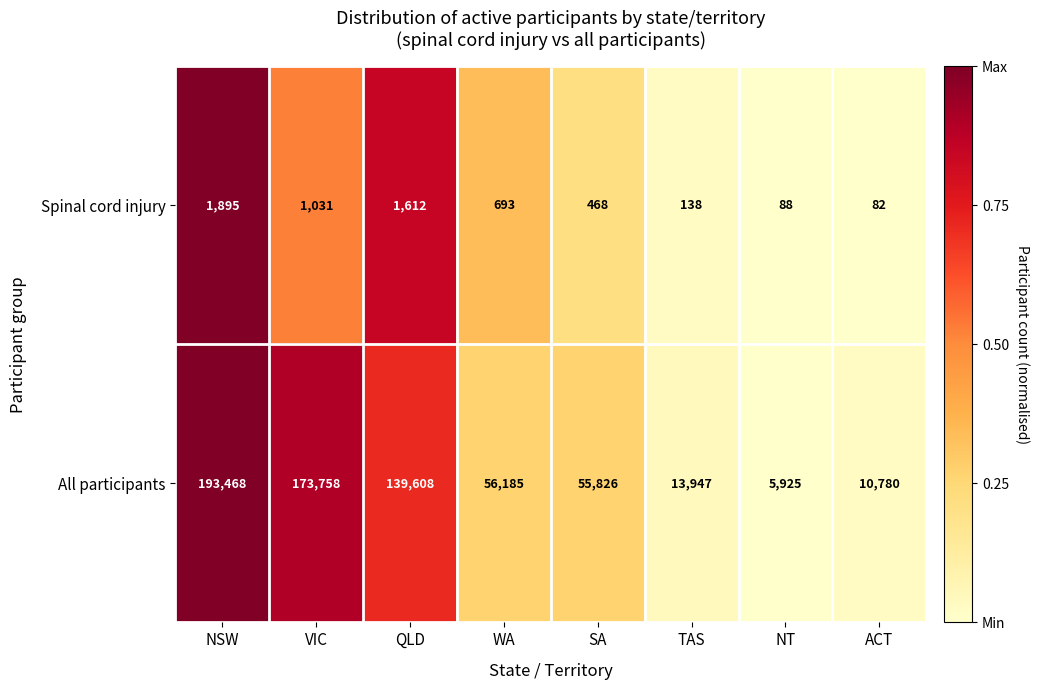

Where is All participants nearest to the value 99696?

QLD